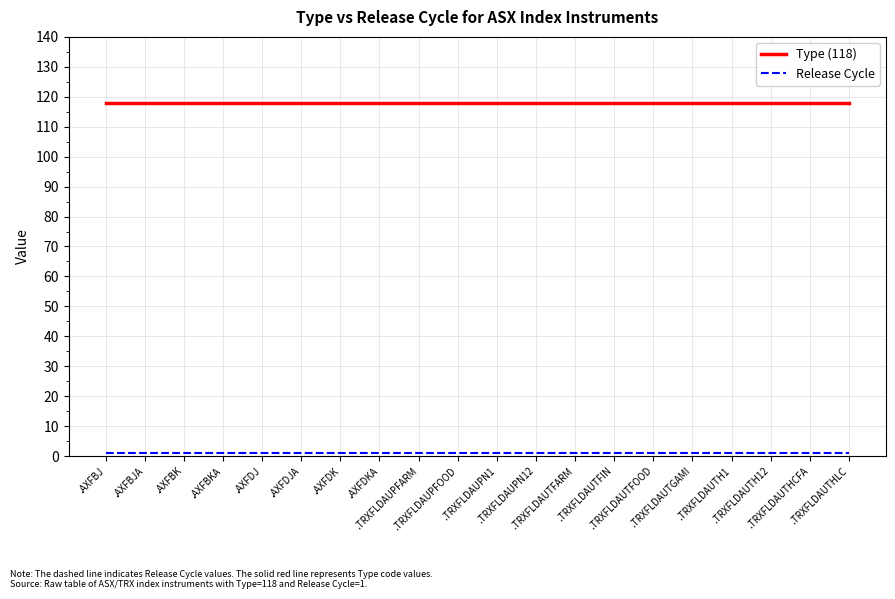

Does the chart display data point markers on the line(s)?

No